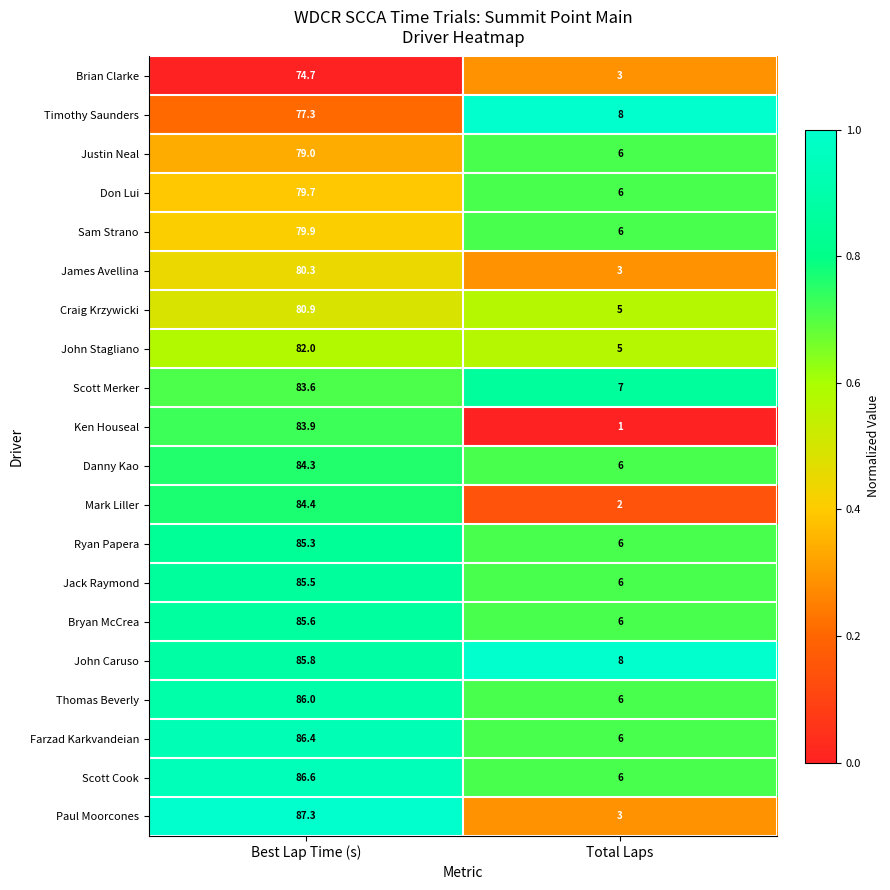

Is it true that Sam Strano equals 79.9 at Best Lap Time (s)?

True